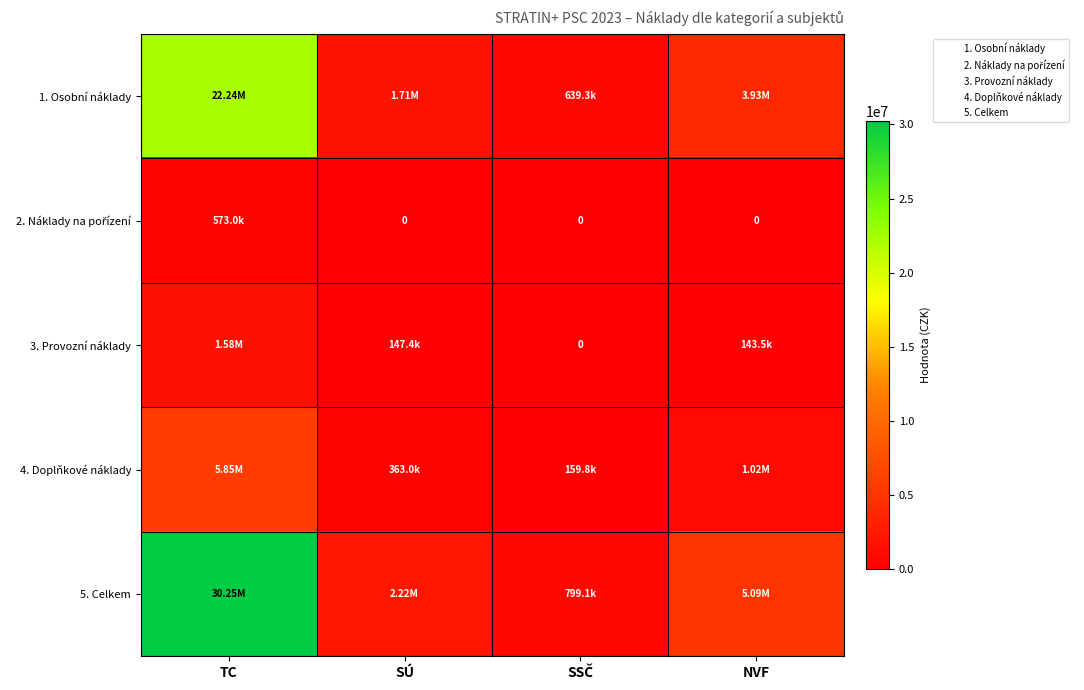

What is the sum of the 3. Provozní náklady values at SSČ and NVF?

143500.0